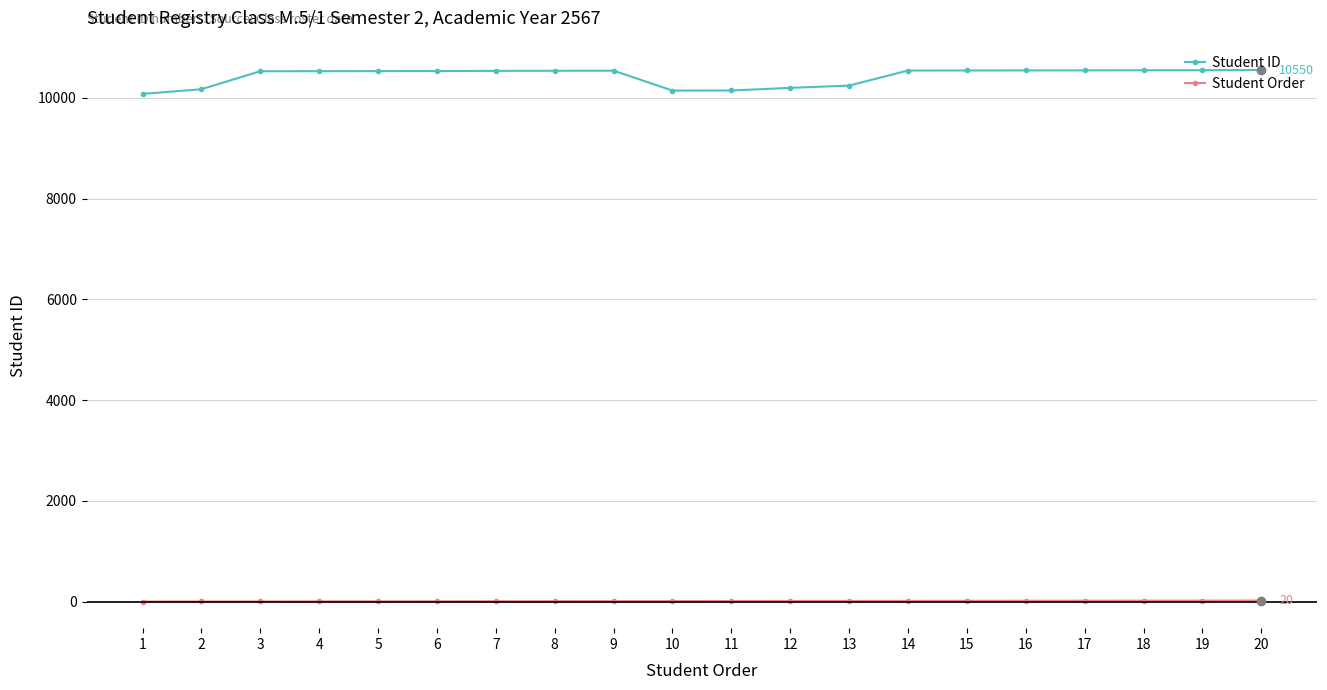

True or false: Student ID and Student Order cross at least once.

False